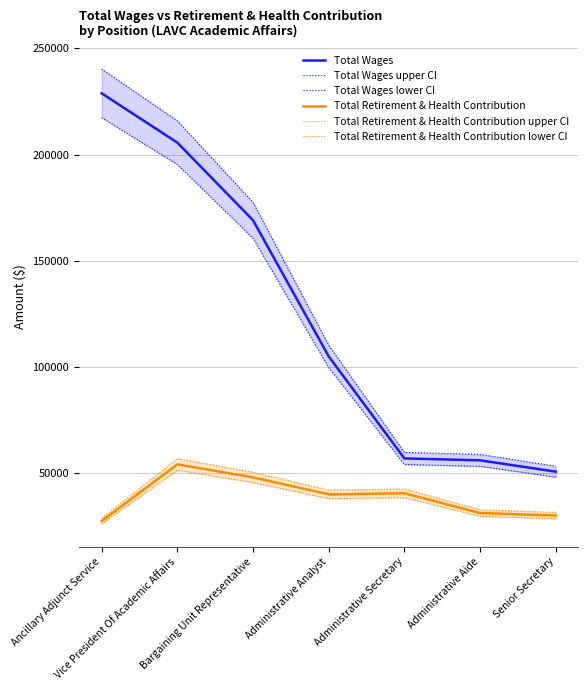

At how many categories does at least one series exceed 213290?

2